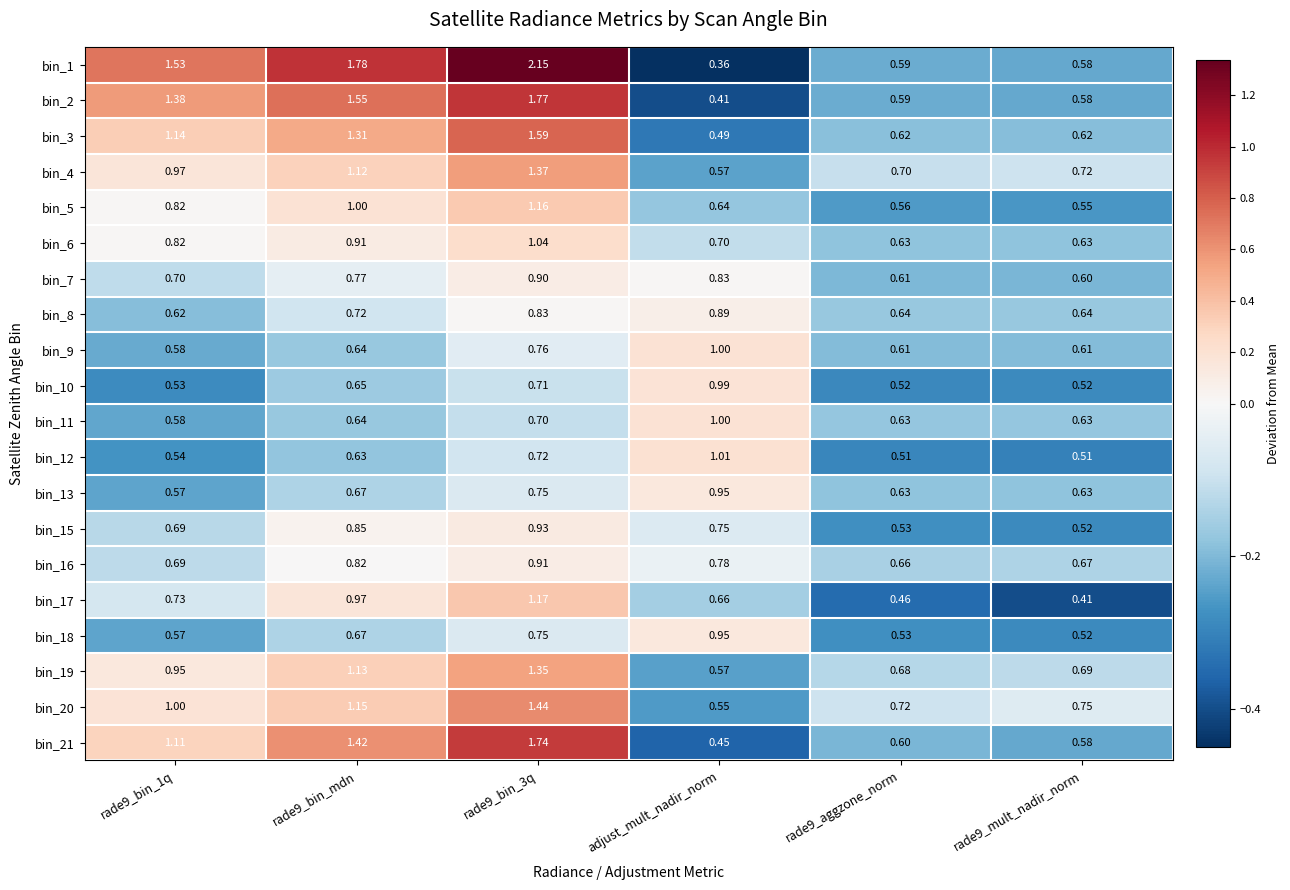

Between rade9_bin_3q and rade9_mult_nadir_norm, which series saw the biggest shift?

bin_1